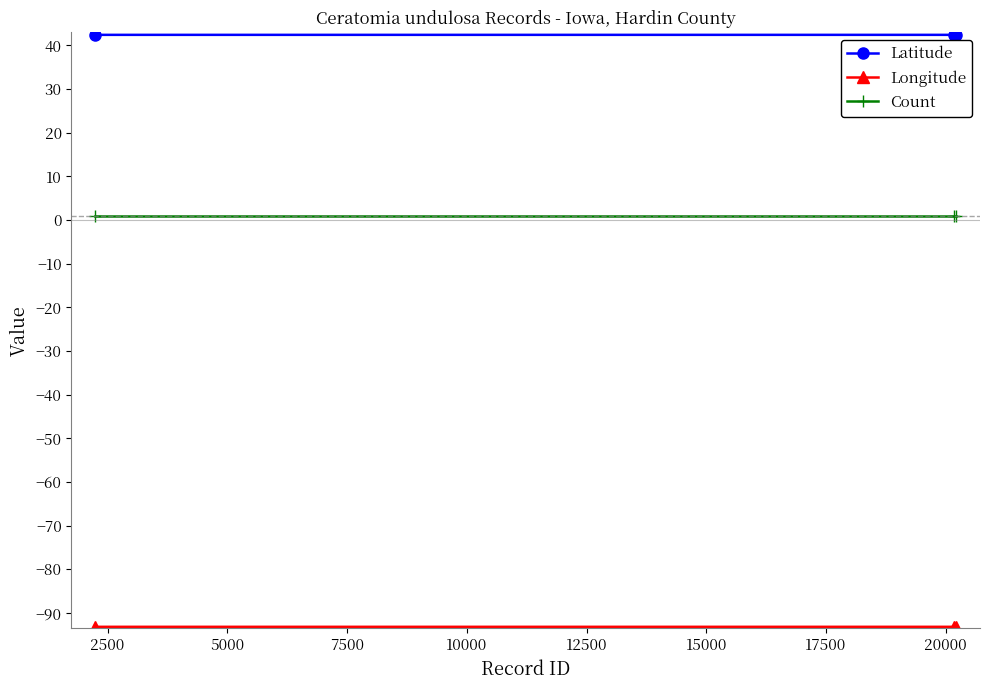

What is the average value of the Latitude series?

42.4